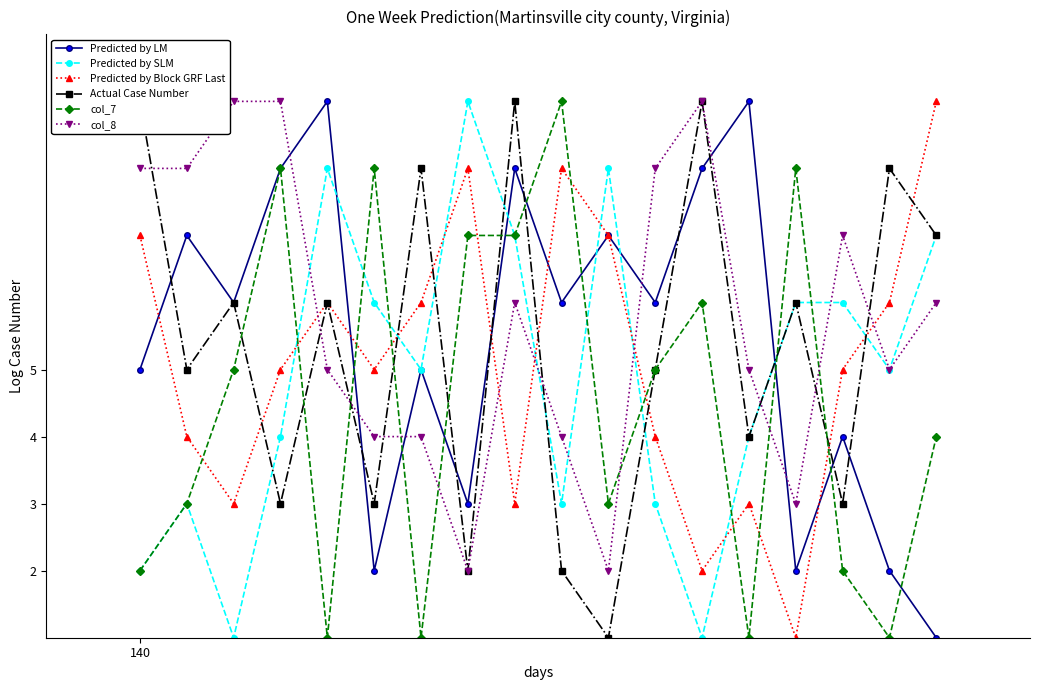

What is the value of the Predicted by SLM point at the 14th from the left?

4